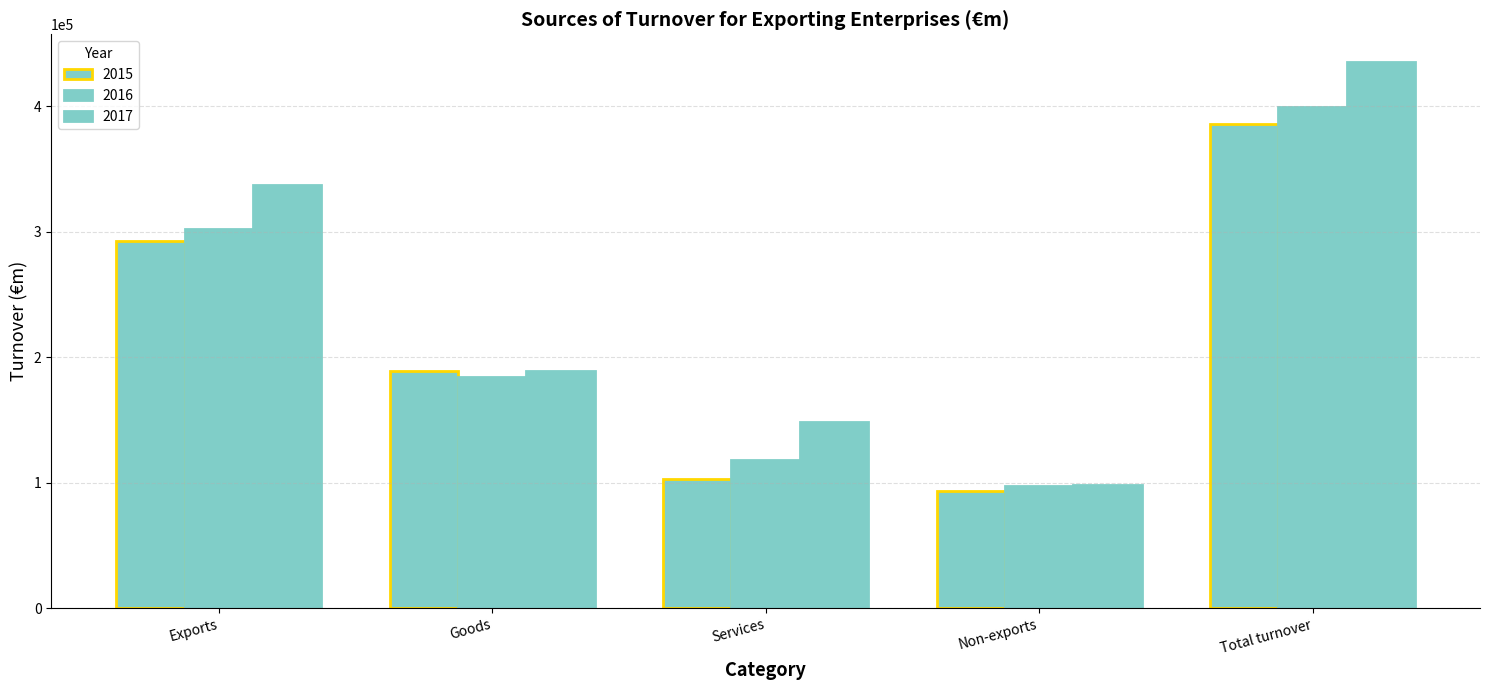

Which series changed the most between Services and Non-exports?

2017